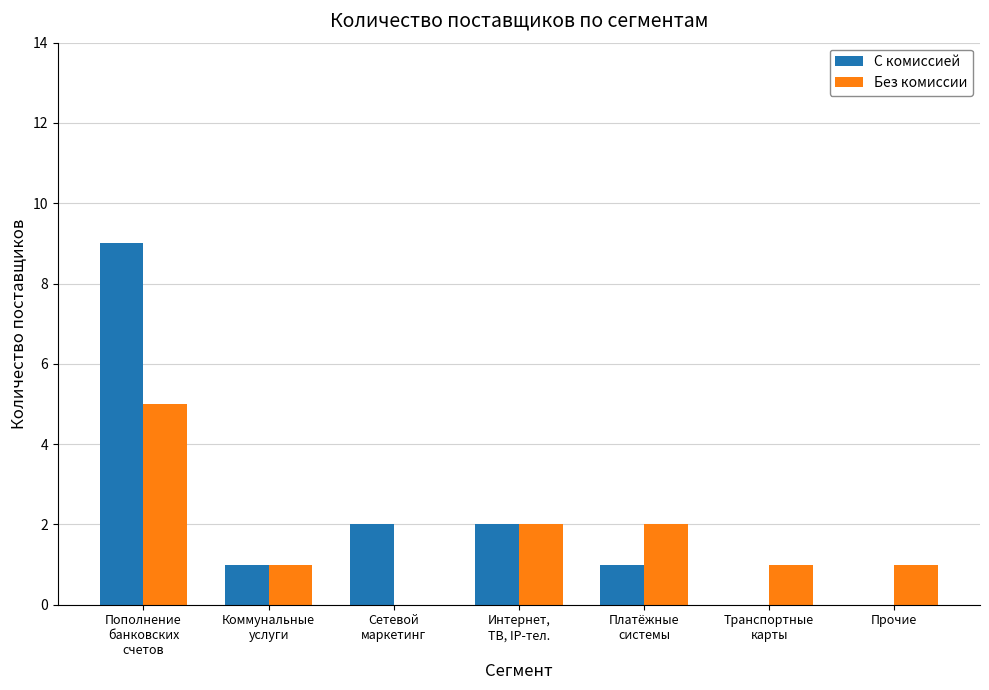

Count the number of categories in the chart.

7